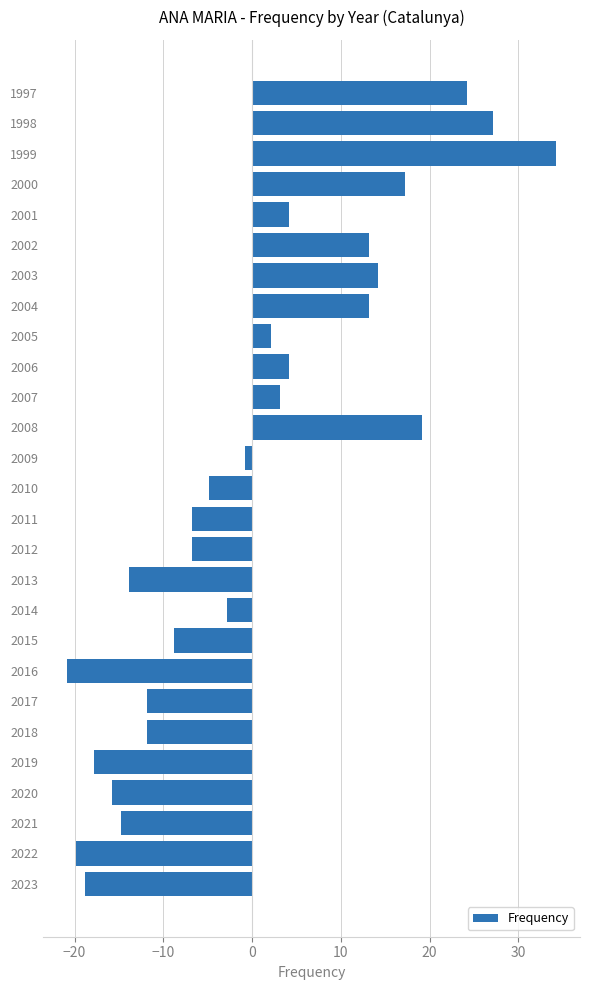

How many values are below zero?

15